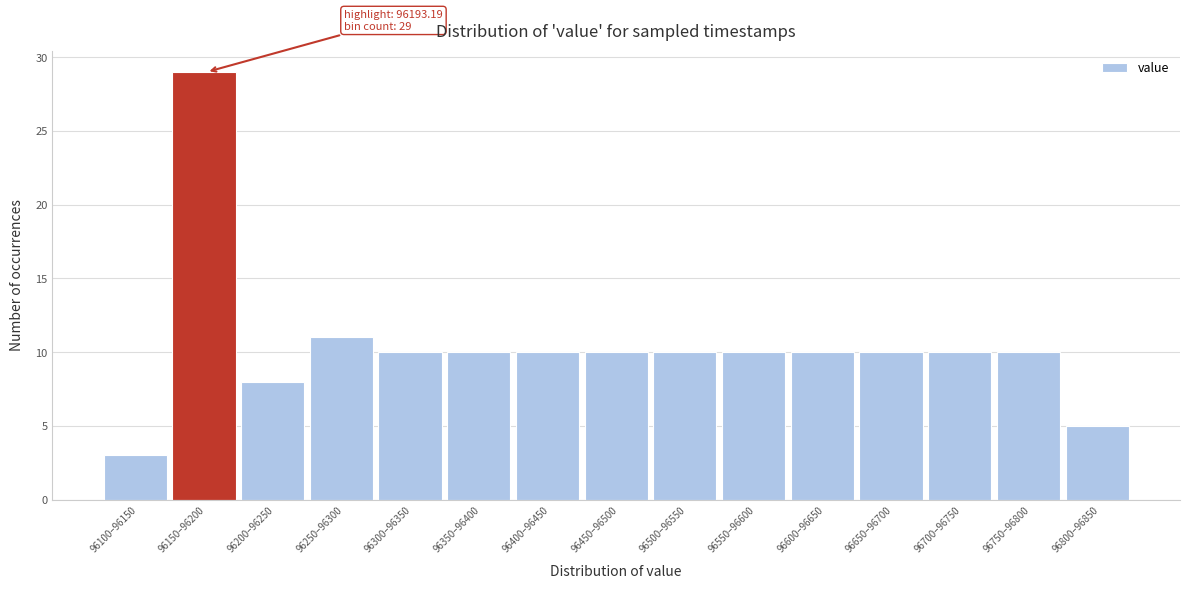

Reading left to right, transcribe all the data shown in this chart.

3	29	8	11	10	10	10	10	10	10	10	10	10	10	5